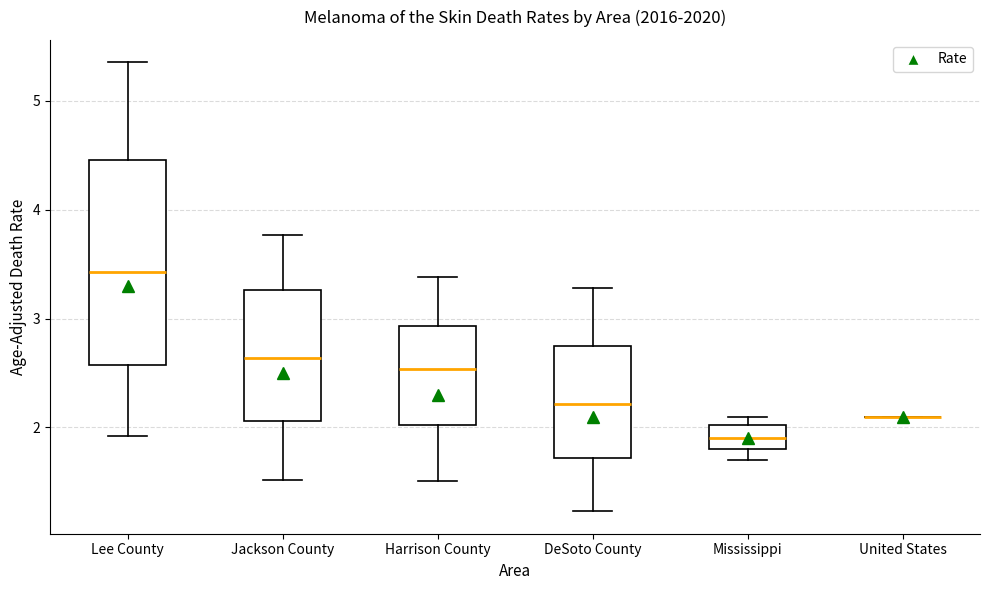

Reading left to right, read every box against the y-axis: the position of its median line, the range the box covers, and the ends of its whiskers. The values are not printed on the chart, so give them approximately, as read against the axis.

Lee County: median 3.4, box 2.6 to 4.5, whiskers 1.9 to 5.4
Jackson County: median 2.6, box 2.1 to 3.3, whiskers 1.5 to 3.8
Harrison County: median 2.5, box 2.0 to 2.9, whiskers 1.5 to 3.4
DeSoto County: median 2.2, box 1.7 to 2.7, whiskers 1.2 to 3.3
Mississippi: median 1.9, box 1.8 to 2.0, whiskers 1.7 to 2.1
United States: box collapsed to a line at 2.1, whiskers 2.1 to 2.1